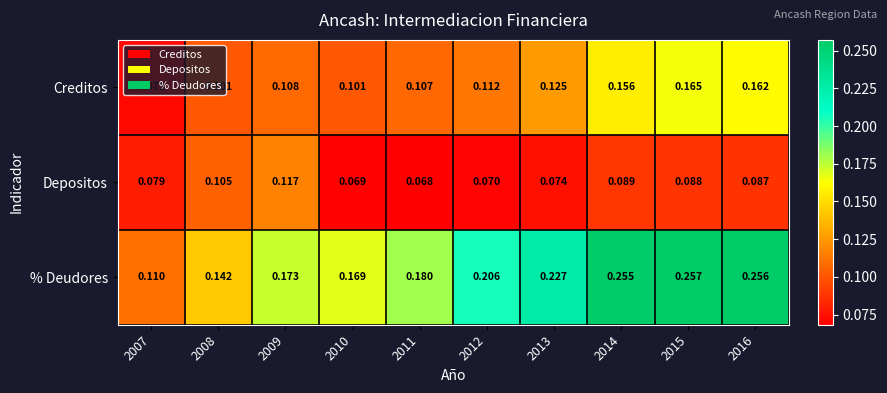

At how many categories does at least one series exceed 0?

10